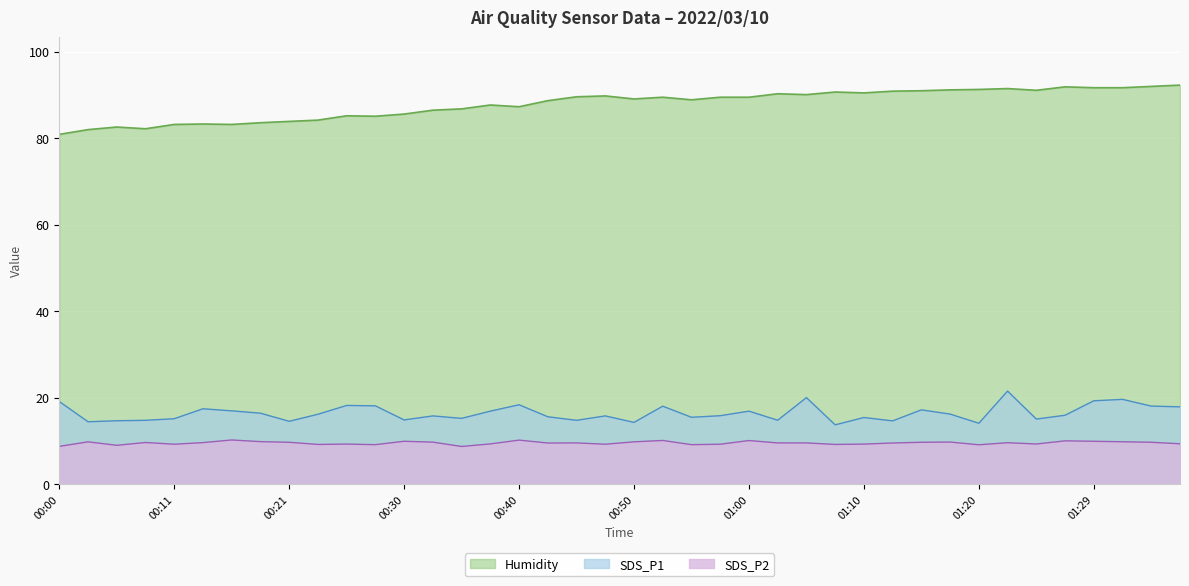

How many lines are shown in the chart?

3